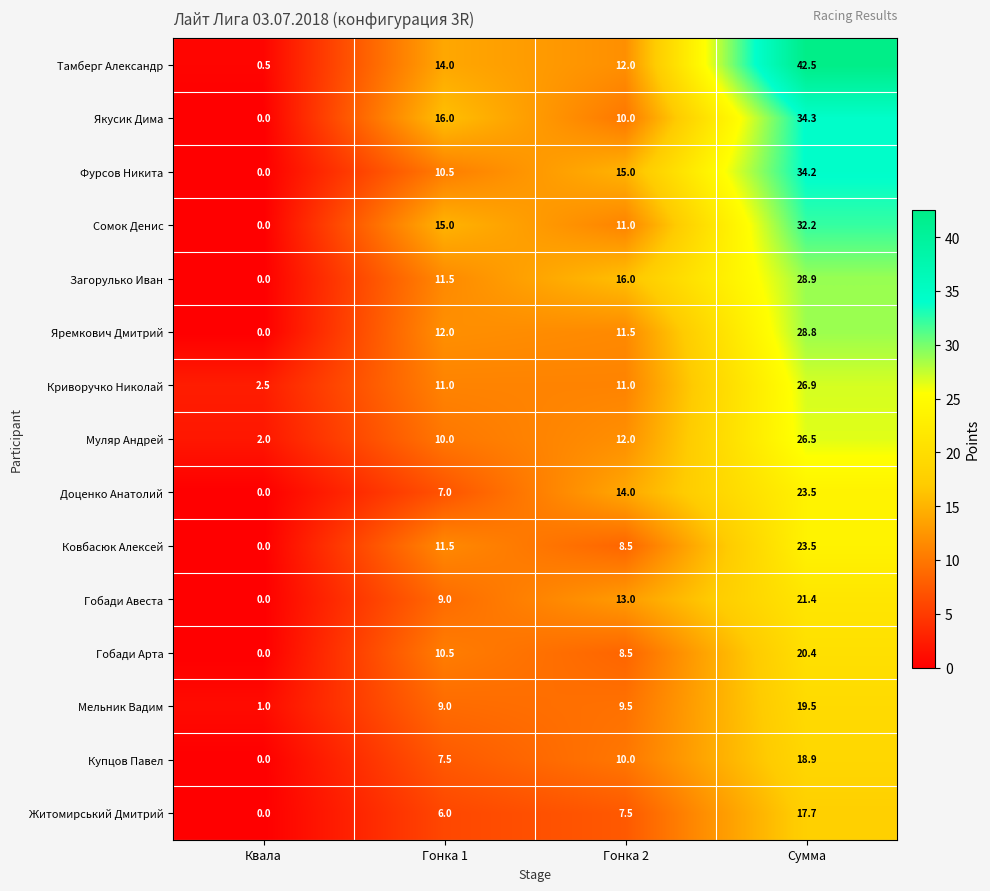

List the labels in order of Гобади Авеста value, largest first.

Сумма, Гонка 2, Гонка 1, Квала